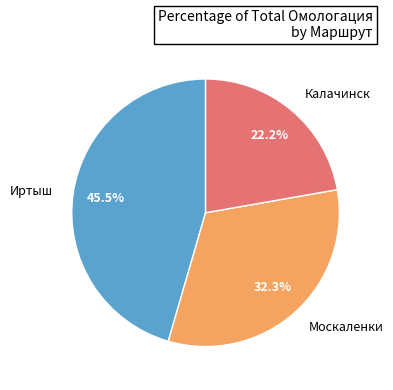

Count the number of slices in the pie.

3